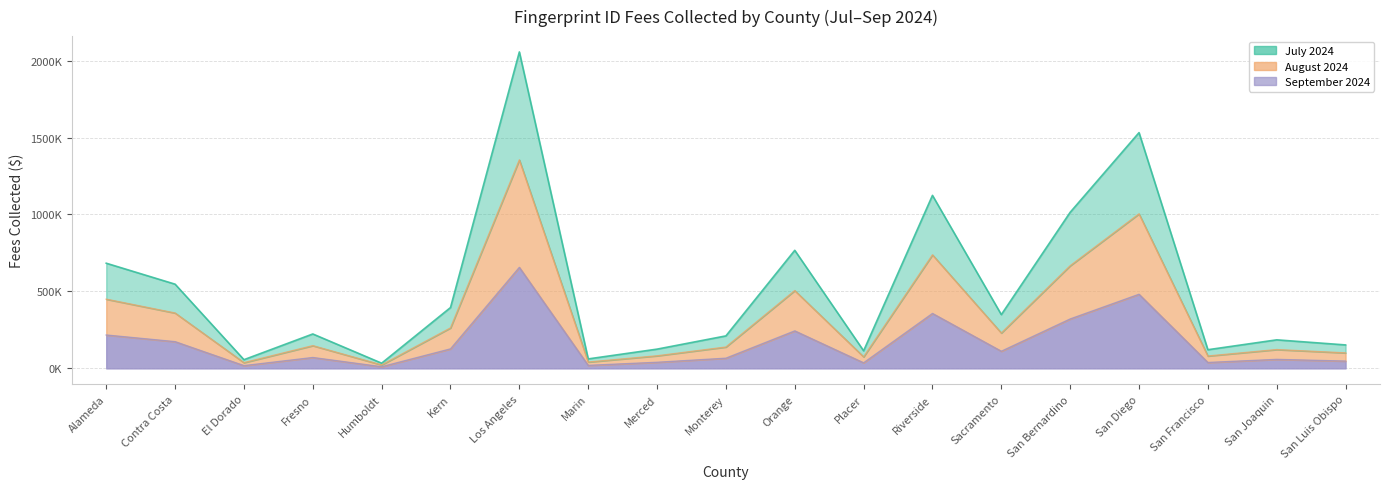

True or false: September 2024 and July 2024 intersect in this chart.

False